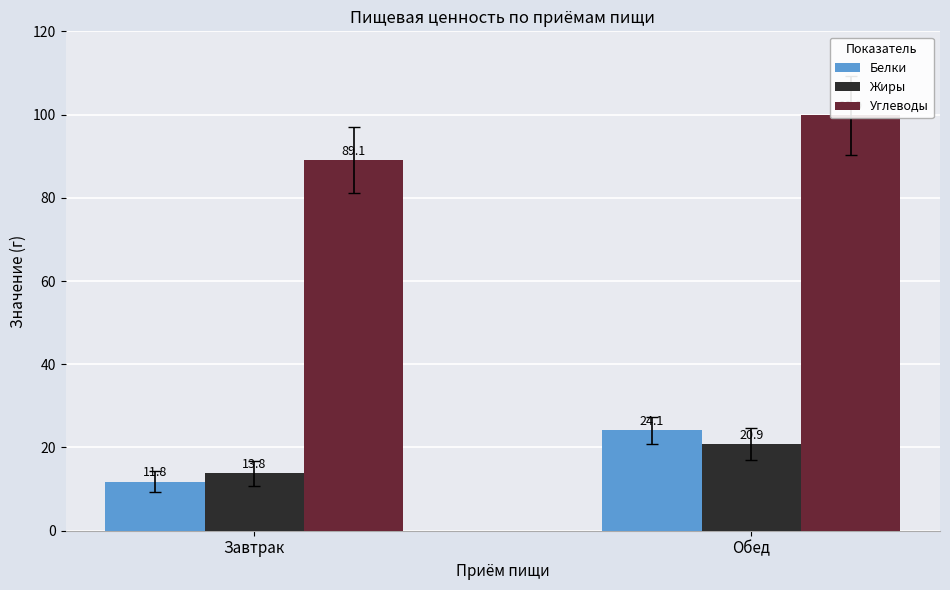

At which category is the sum across all series the highest?

Обед